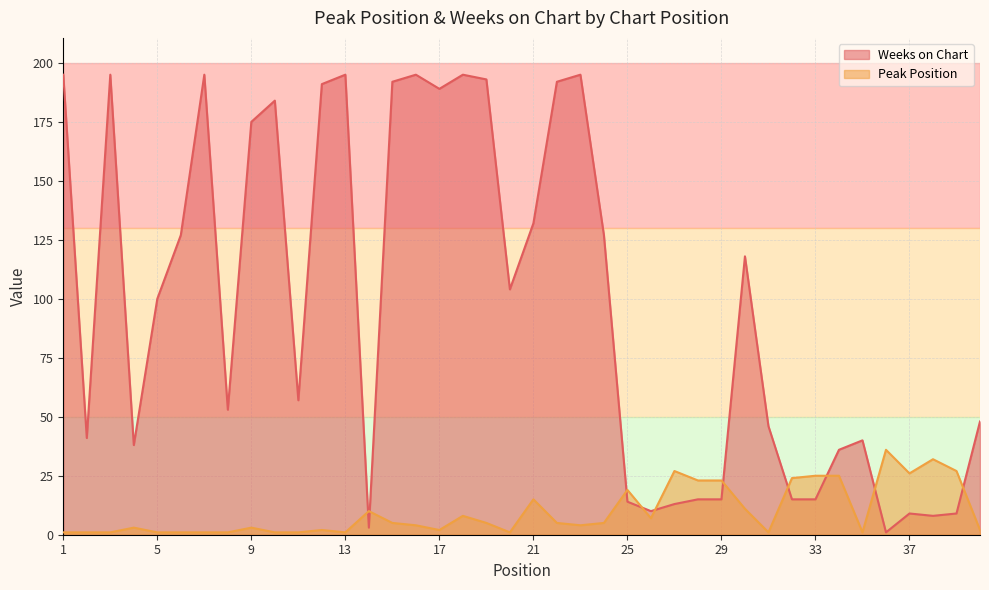

At which label is Peak Position closest to 18?

25